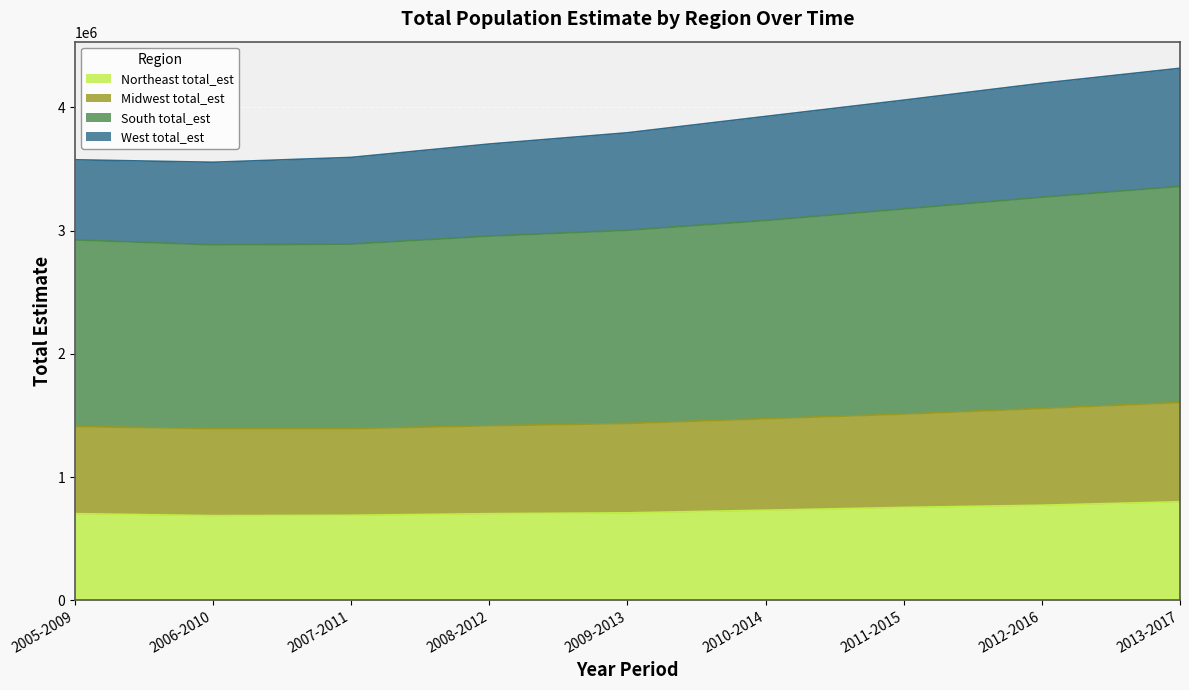

What is the sum of all Northeast total_est values?

6545791